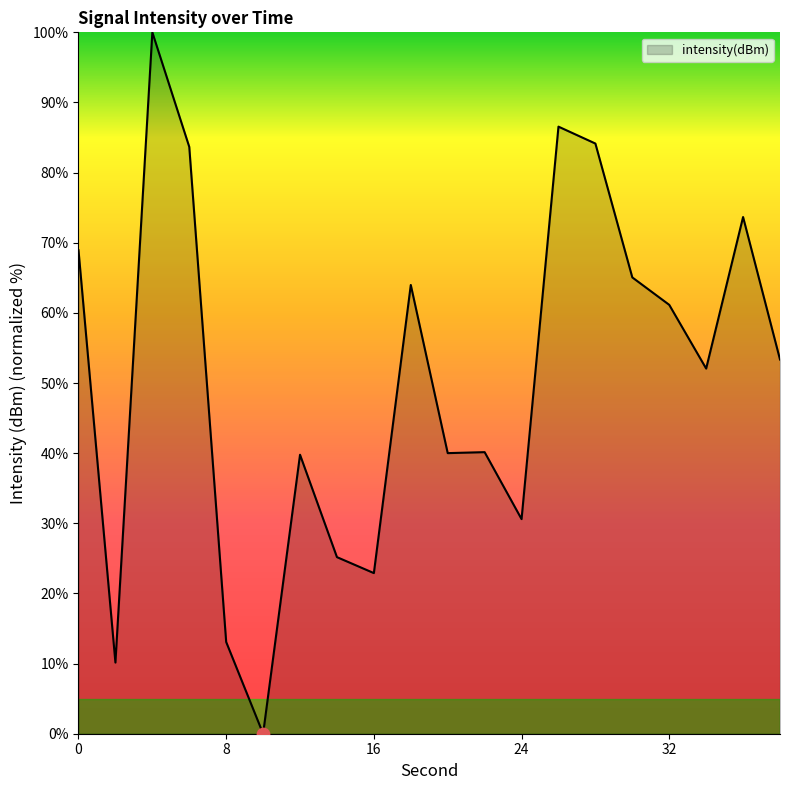

What is the difference between the maximum and minimum values?

100.0